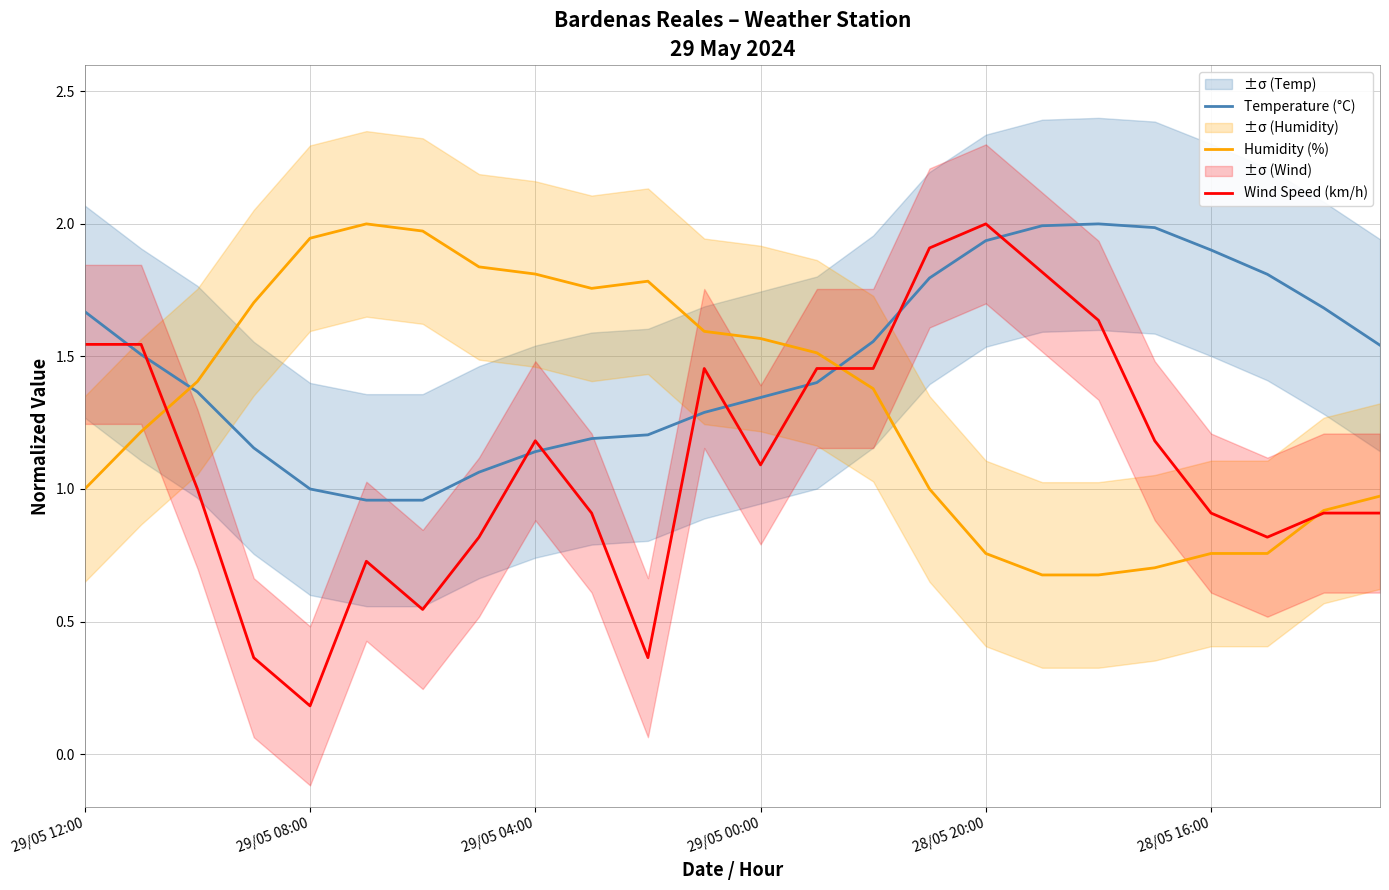

What is the maximum value for Humidity (%)?

2.0